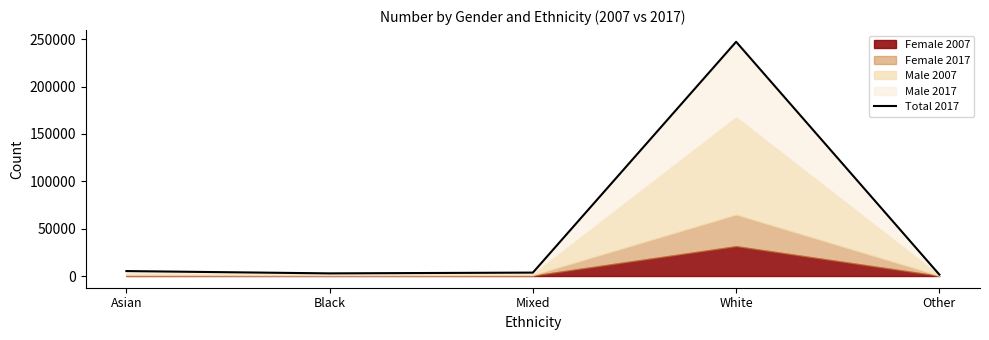

Does the chart have visible grid lines?

No